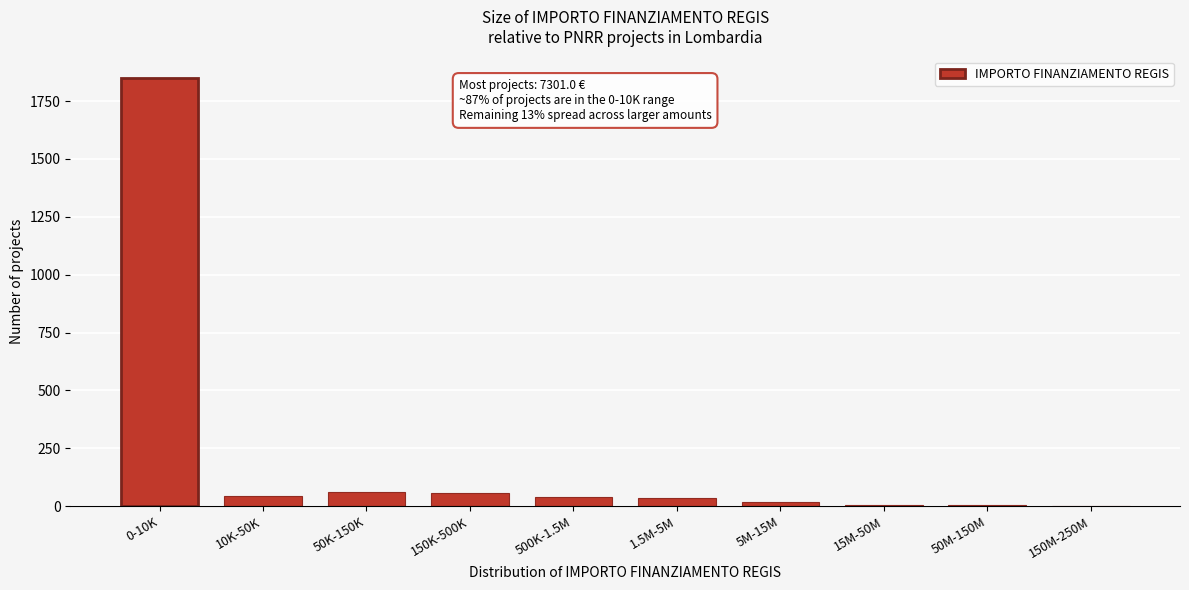

True or false: the data shows 45 at 10K-50K.

True